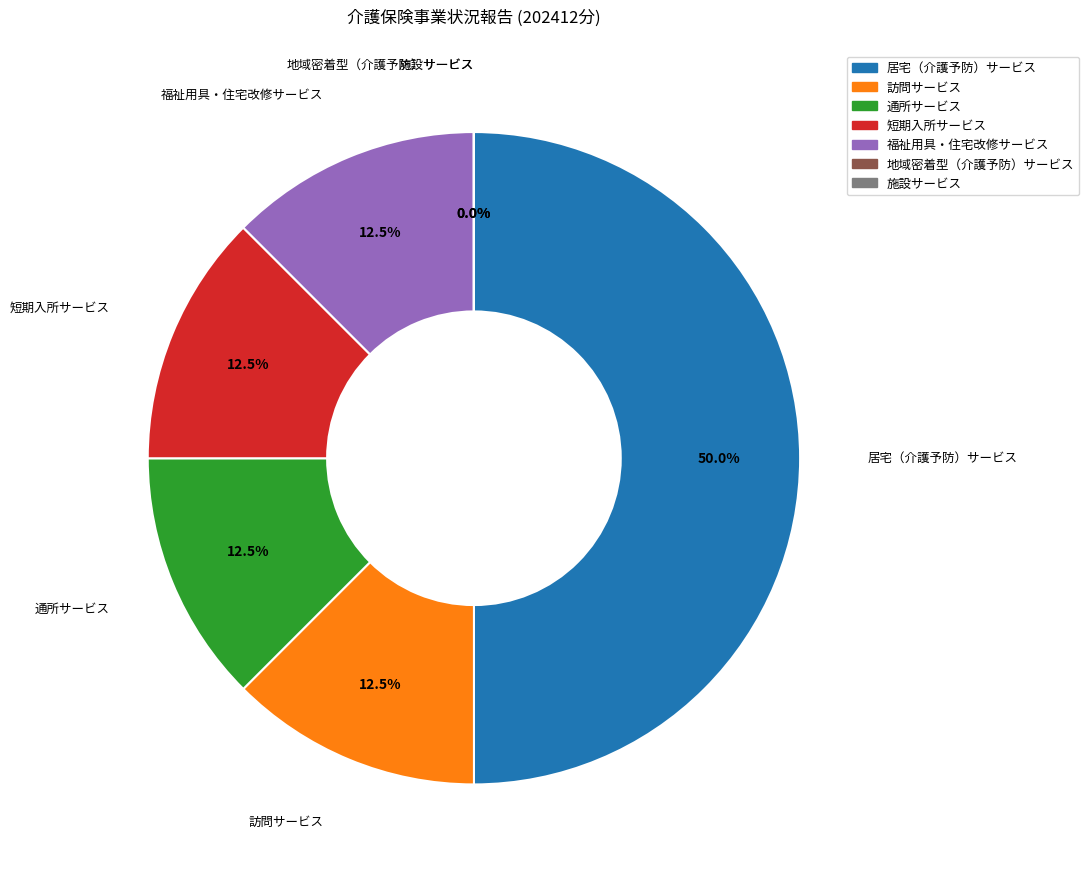

To the nearest percent, what is the difference between the largest and smallest slice percentages?

50%